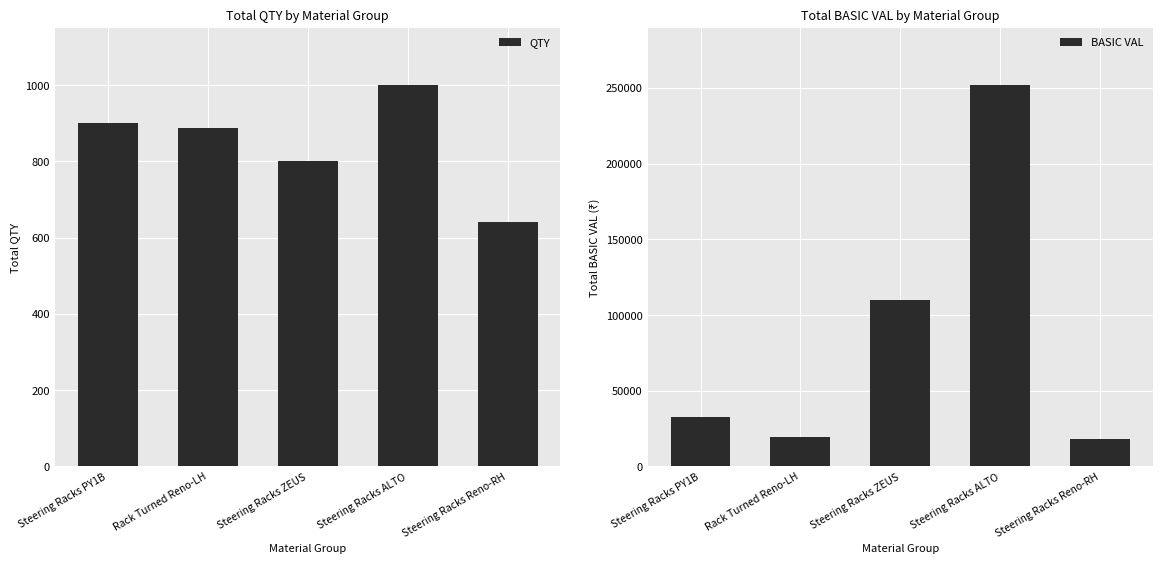

What is the difference between the second highest and minimum values in the QTY series?

259